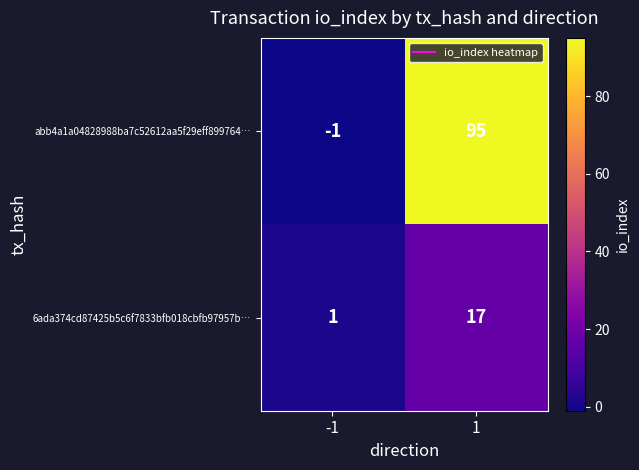

At how many categories does at least one series exceed 53?

1